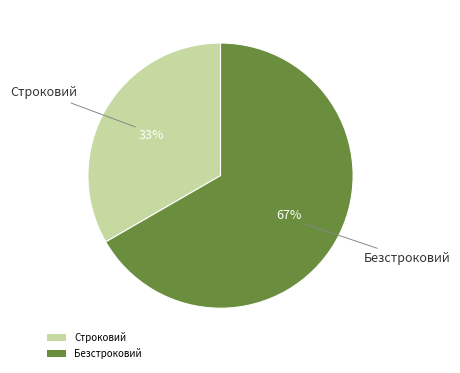

Do Строковий and Безстроковий together represent more than half of the pie?

Yes